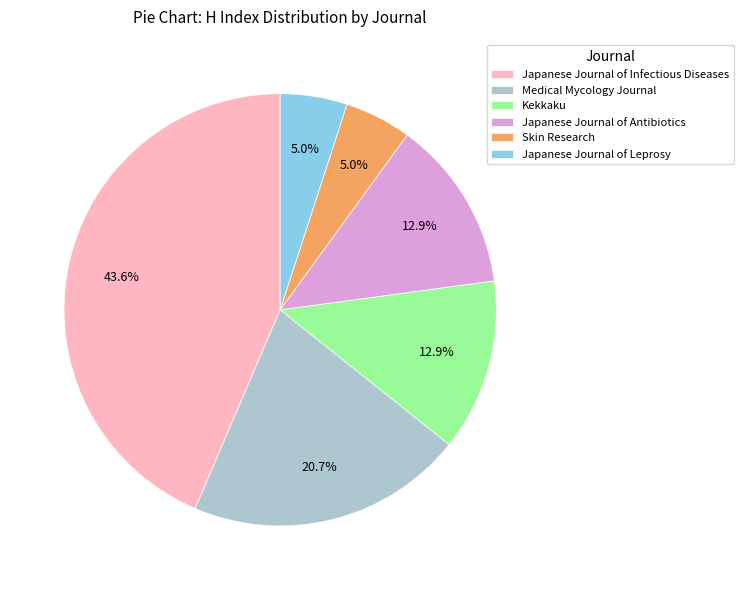

What is the largest slice in the pie chart?

Japanese Journal of Infectious Diseases